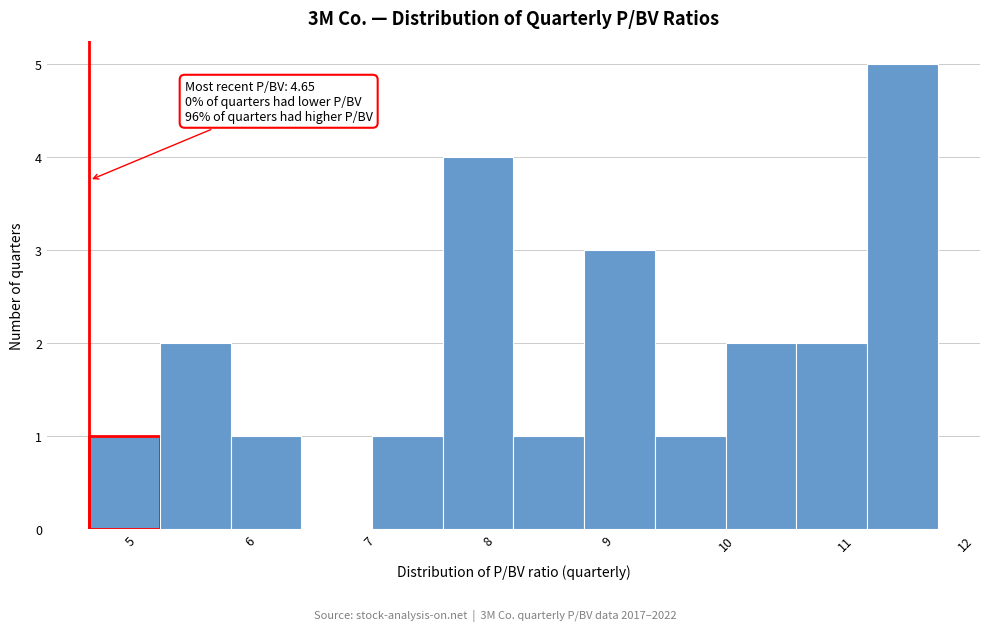

Which range on the x-axis has the tallest bar?

11.2 to 11.8